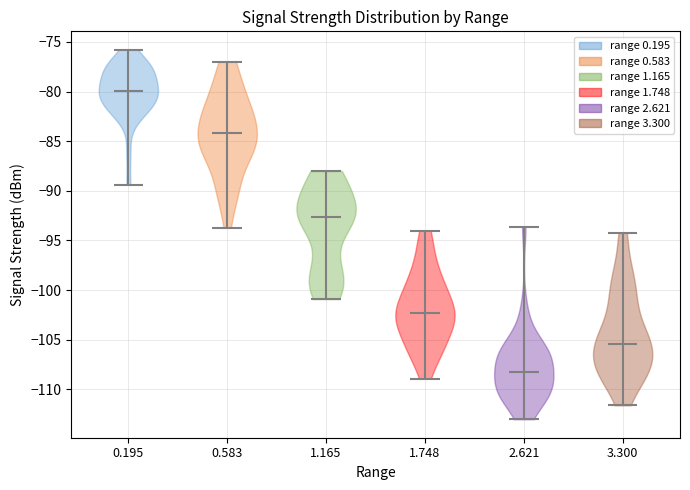

Which violin has the lowest median line?

2.621